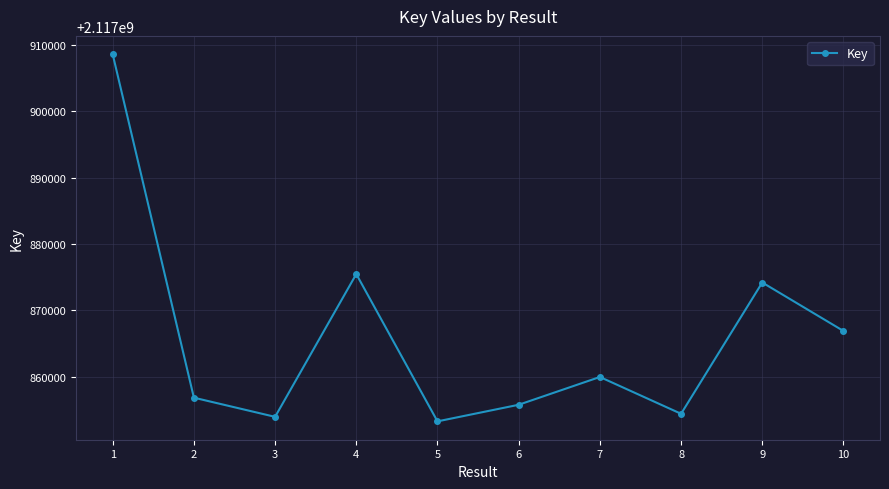

At which category does the data reach its first local valley?

3